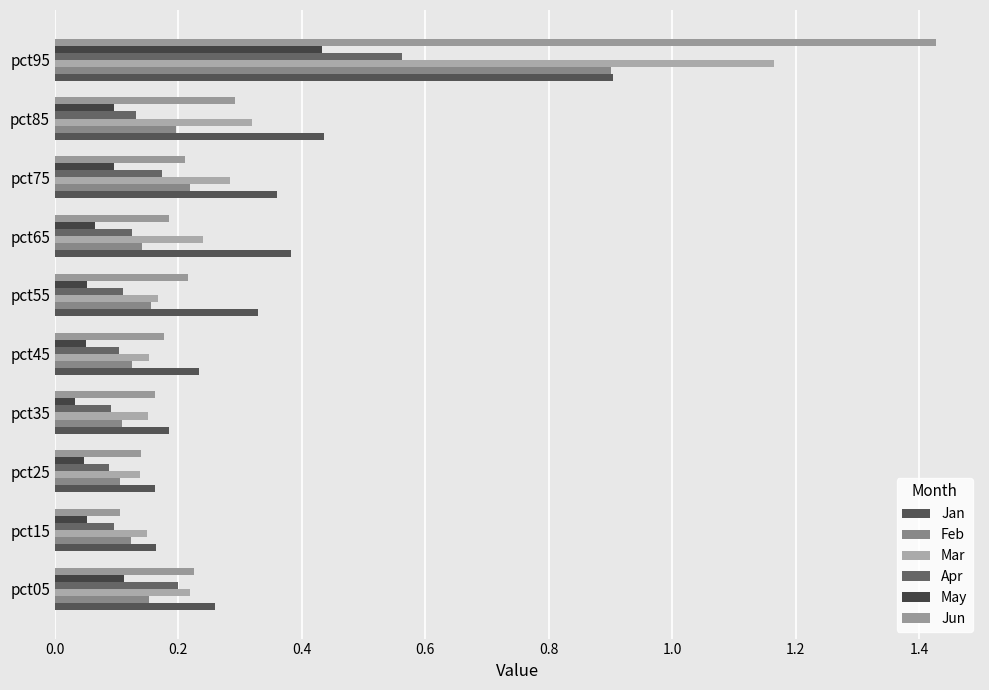

How many categories are shown in the chart?

10